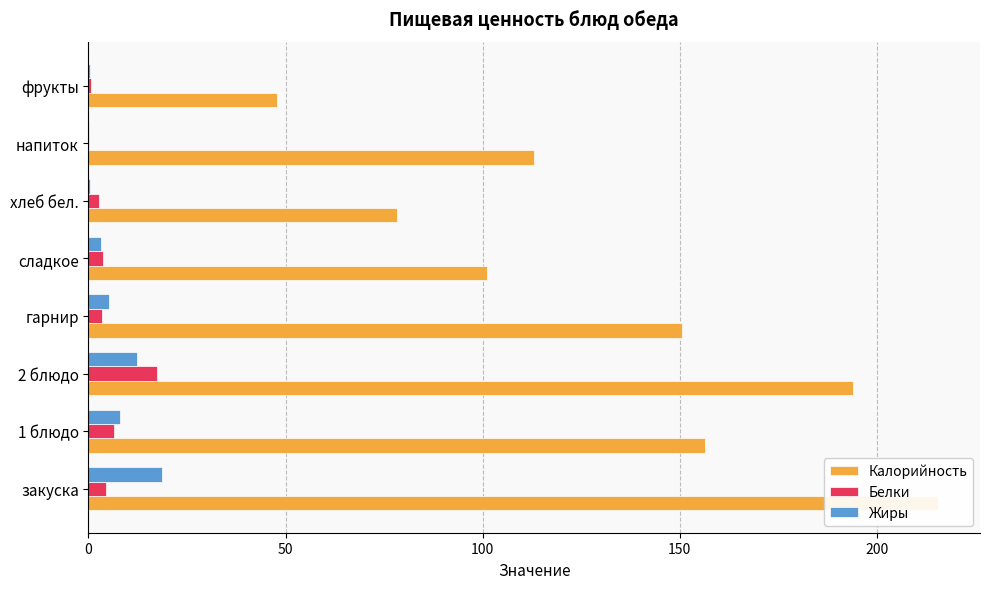

Between 2 блюдо and фрукты, which series saw the biggest shift?

Калорийность